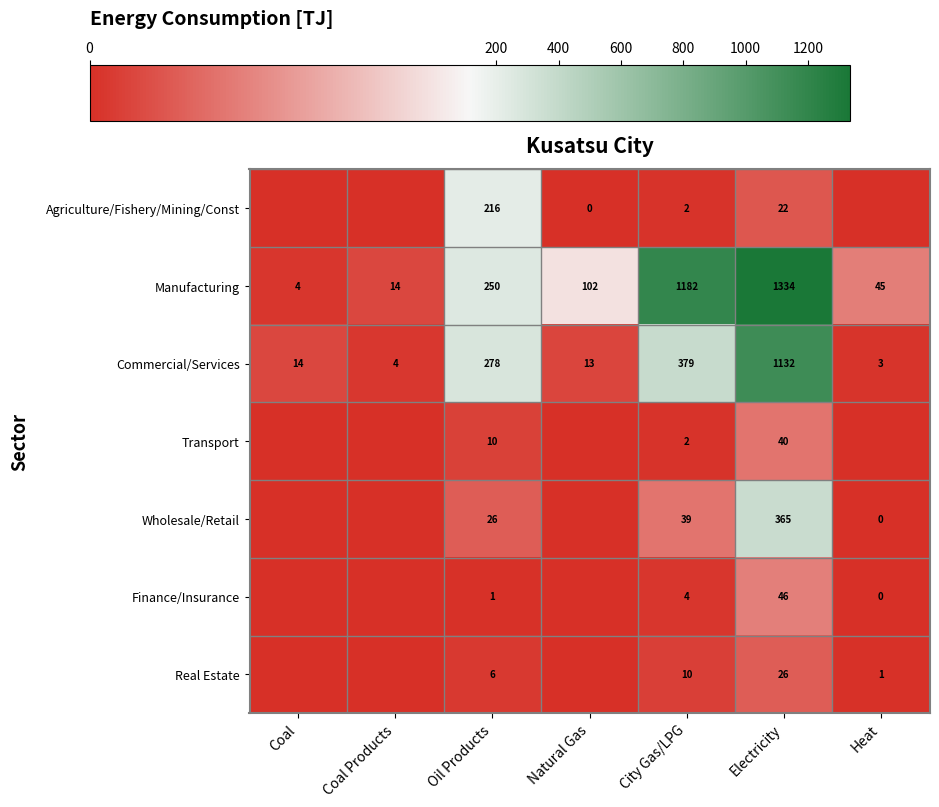

Which series changed the most between City Gas/LPG and Electricity?

Commercial/Services